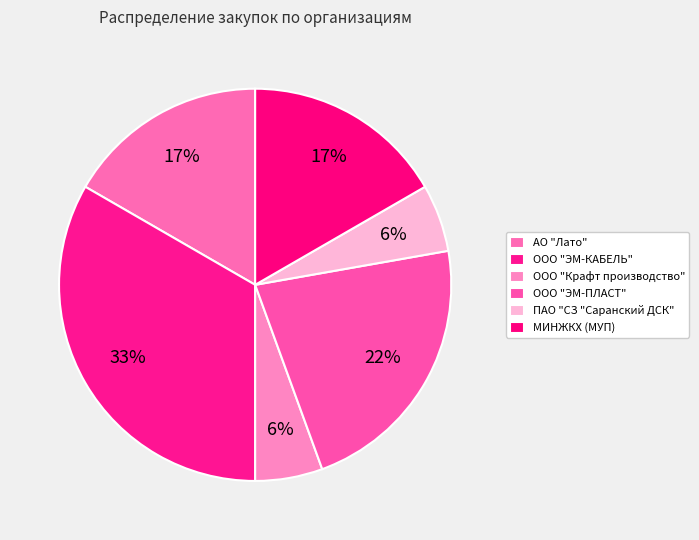

To the nearest percent, what is the combined percentage of ПАО "СЗ "Саранский ДСК" and ООО "ЭМ-ПЛАСТ"?

28%